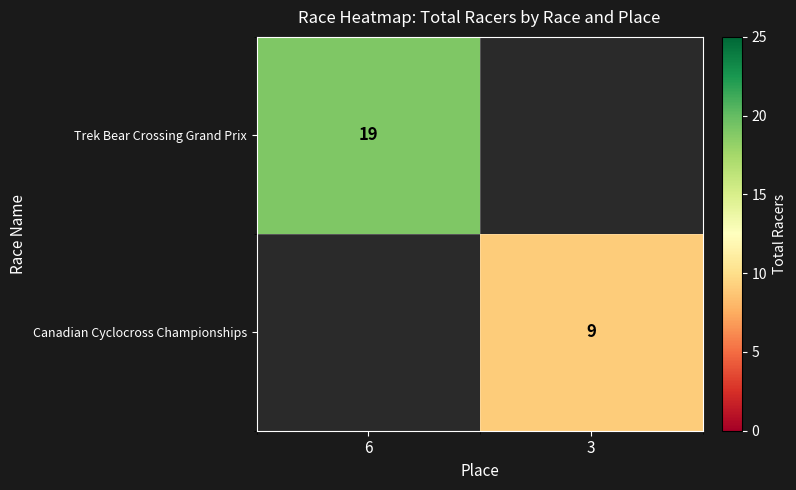

True or false: Trek Bear Crossing Grand Prix has a value of 7 at 6.

False